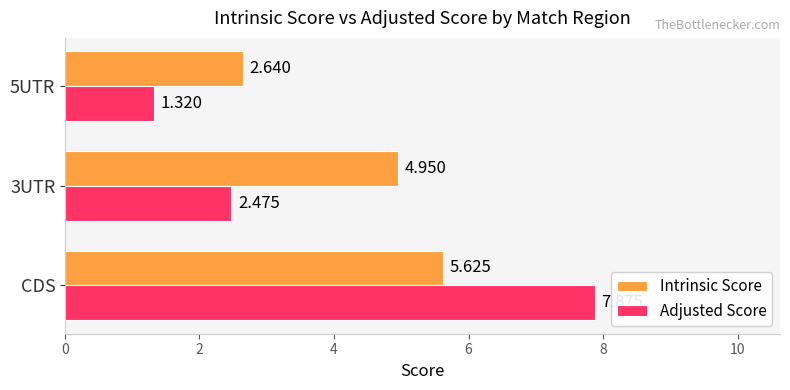

Which series has the largest range (max minus min)?

Adjusted Score